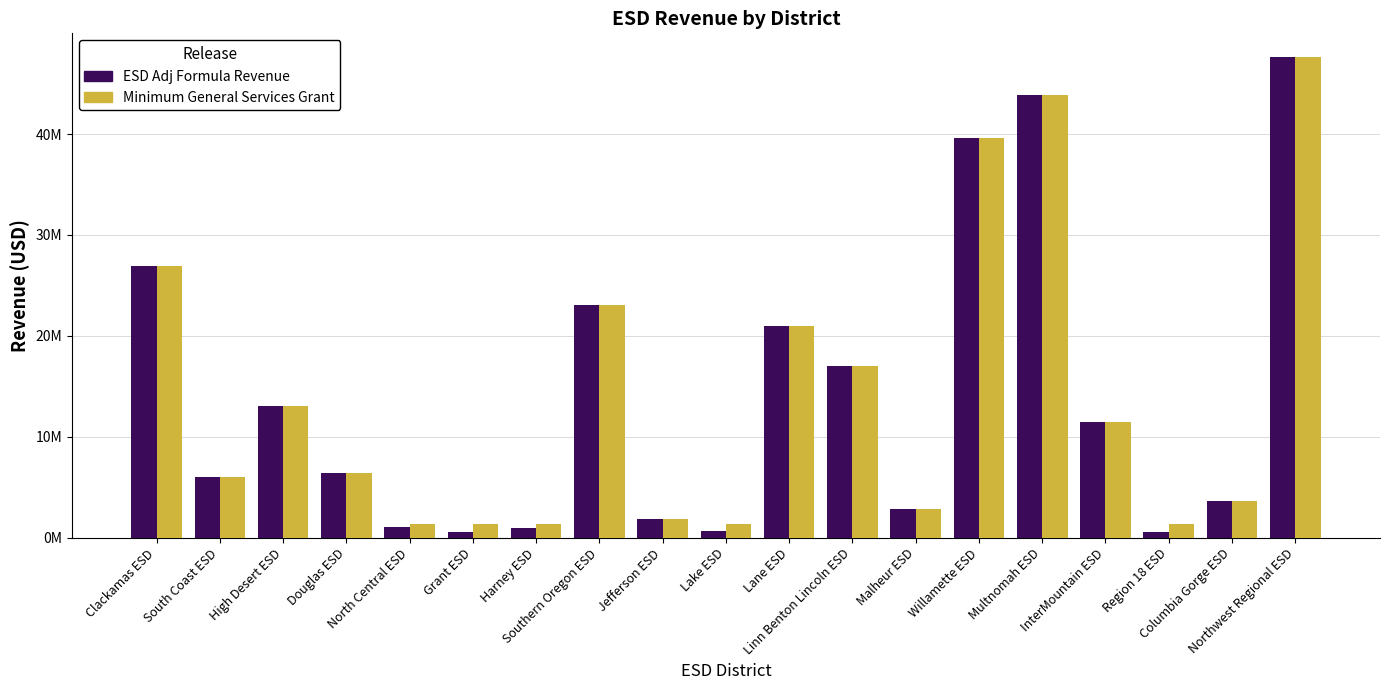

Rank the series by their average value, from lowest to highest.

ESD Adj Formula Revenue, Minimum General Services Grant